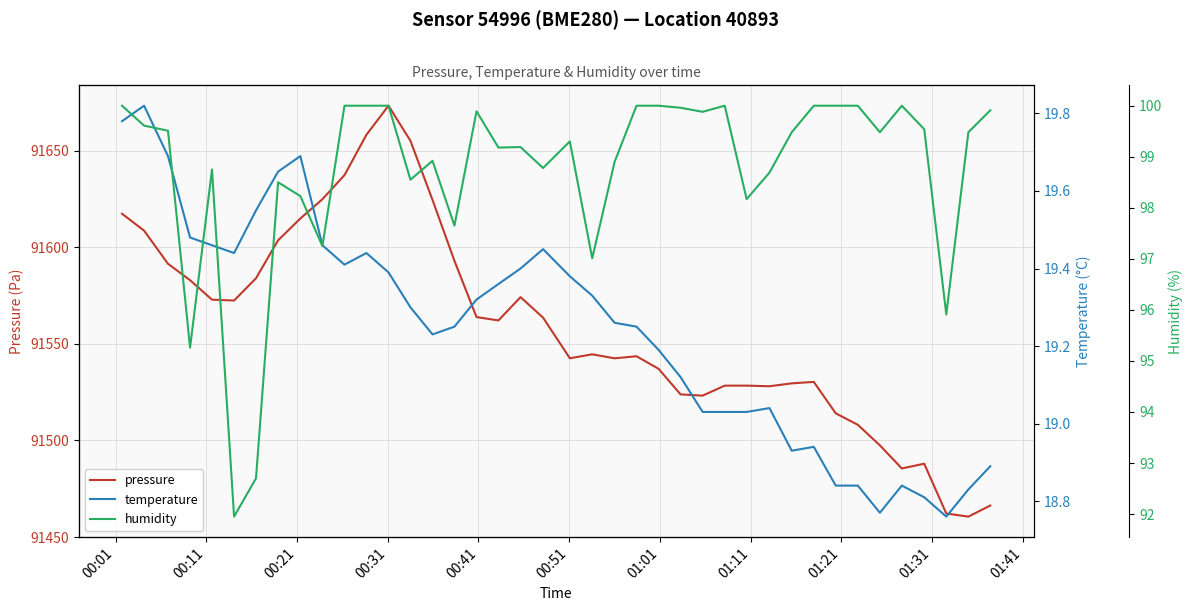

How many distinct data groups are displayed?

3